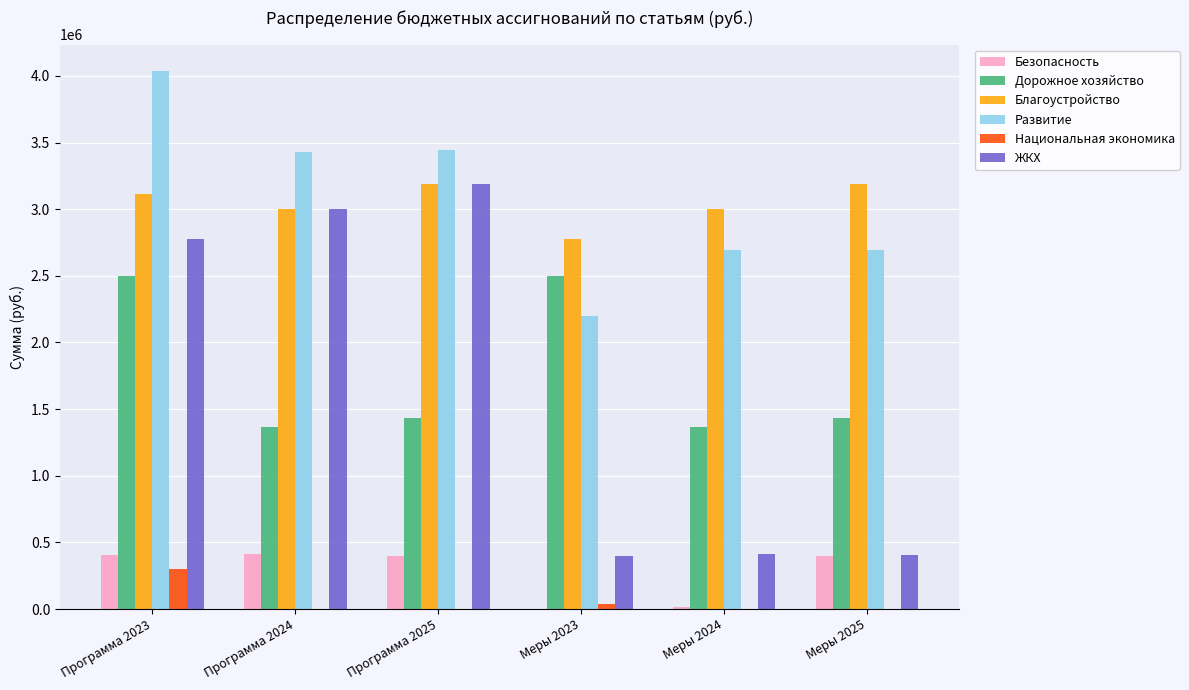

Which series has the widest spread of values?

ЖКХ